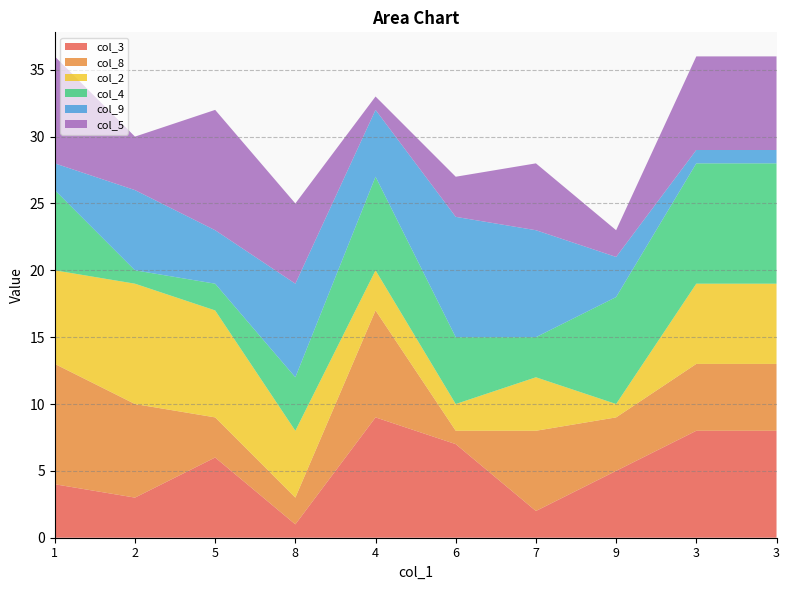

Reading left to right, list all the values displayed in this chart.

col_3: 1=4	2=3	5=6	8=1	4=9	6=7	7=2	9=5	3=8	3=8
col_8: 1=9	2=7	5=3	8=2	4=8	6=1	7=6	9=4	3=5	3=5
col_2: 1=7	2=9	5=8	8=5	4=3	6=2	7=4	9=1	3=6	3=6
col_4: 1=6	2=1	5=2	8=4	4=7	6=5	7=3	9=8	3=9	3=9
col_9: 1=2	2=6	5=4	8=7	4=5	6=9	7=8	9=3	3=1	3=1
col_5: 1=8	2=4	5=9	8=6	4=1	6=3	7=5	9=2	3=7	3=7